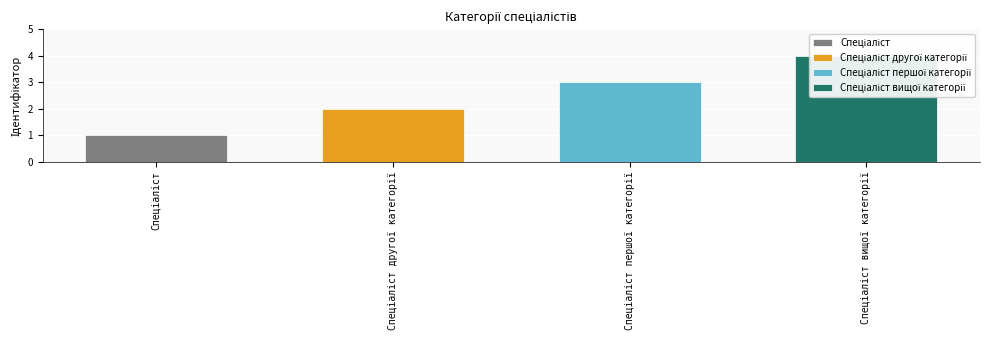

Reading right to left, list all the values displayed in this chart.

Спеціаліст вищої категорії=4	Спеціаліст першої категорії=3	Спеціаліст другої категорії=2	Спеціаліст=1